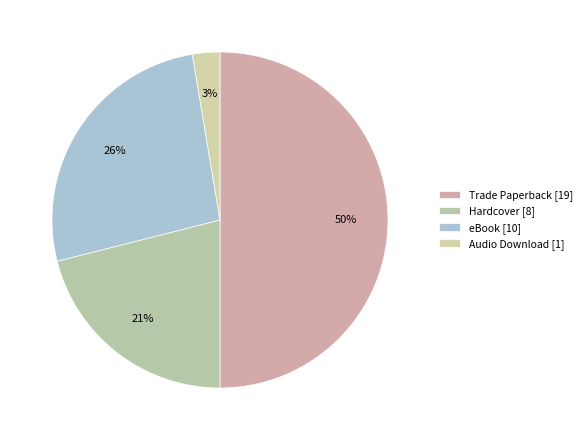

What is the smallest slice in the pie chart?

Audio Download